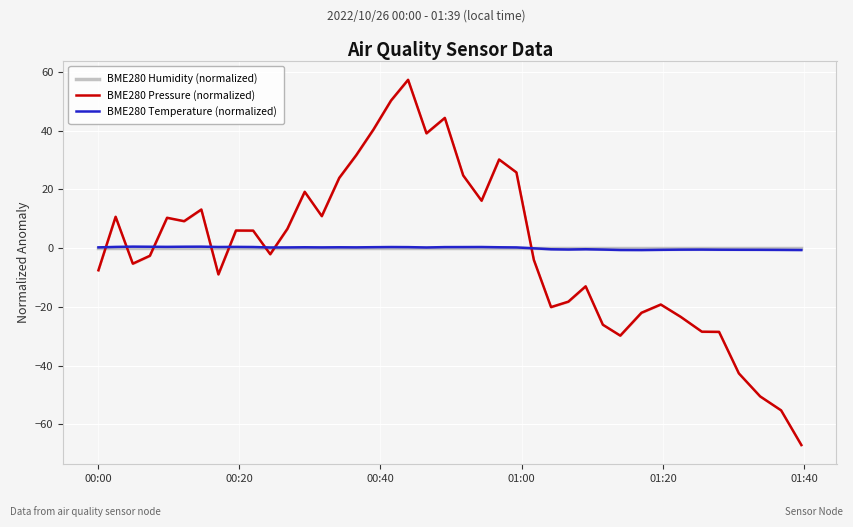

True or false: BME280 Pressure (normalized) has more than 0 interior local peaks.

True